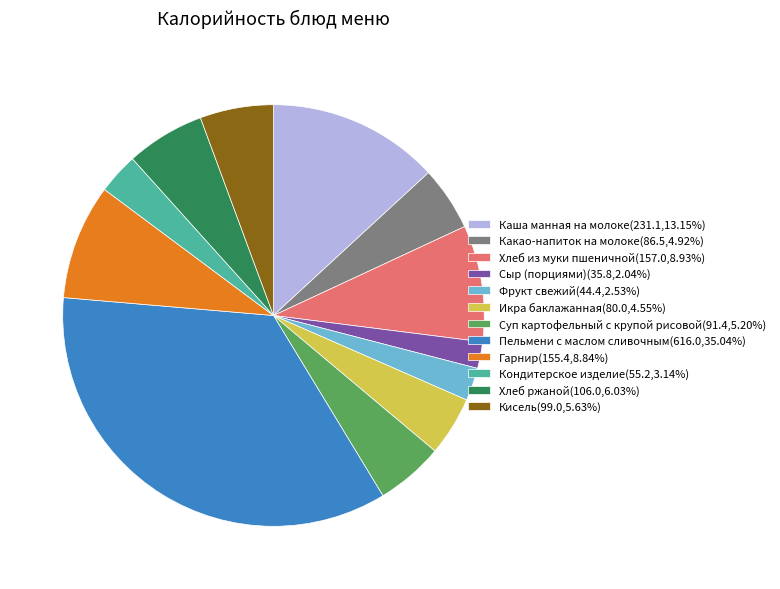

Is there a majority slice in this chart?

No